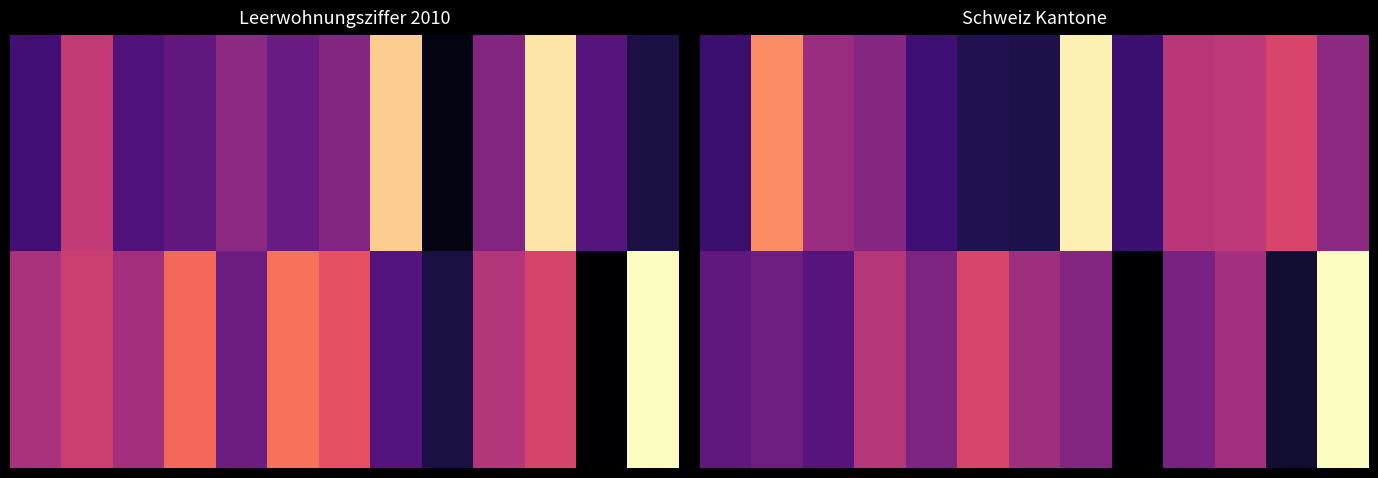

Count the number of categories in the chart.

13